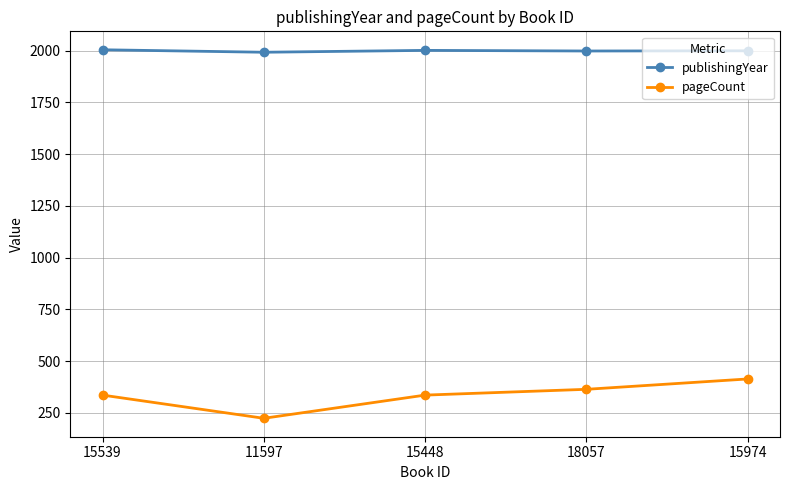

Count the number of categories in the chart.

5